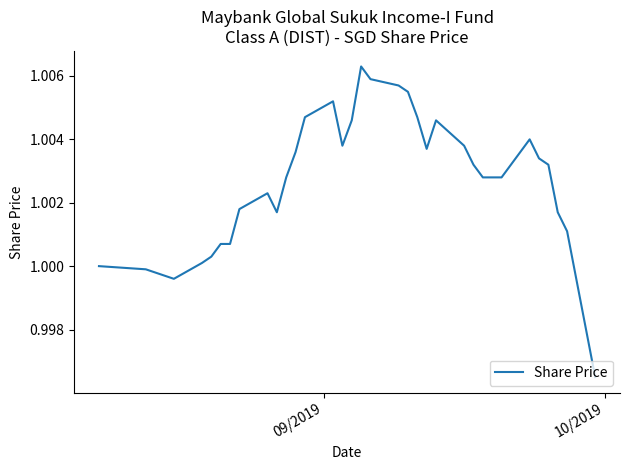

Reading left to right, transcribe all the data shown in this chart.

1.0	1.0	1.0	1.0	1.0	1.0	1.0	1.0	1.0	1.0	1.0	1.0	1.0	1.0	1.0	1.0	1.0	1.0	1.0	1.0	1.0	1.0	1.0	1.0	1.0	1.0	1.0	1.0	1.0	1.0	1.0	1.0	1.0	1.0	1.0	1.0